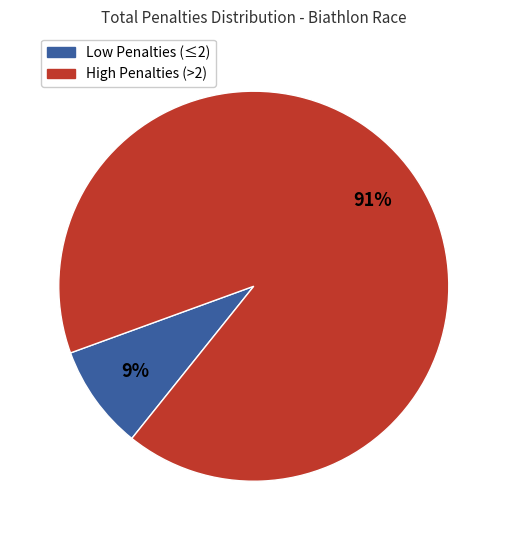

To the nearest percent, what is the average slice percentage?

50%